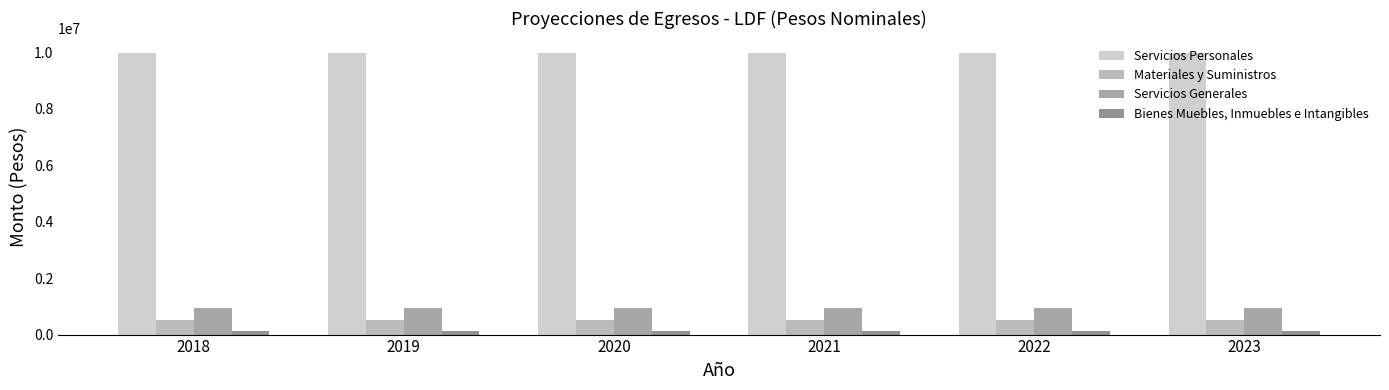

The value of Materiales y Suministros at 2021 is 529050.0. True or false?

True